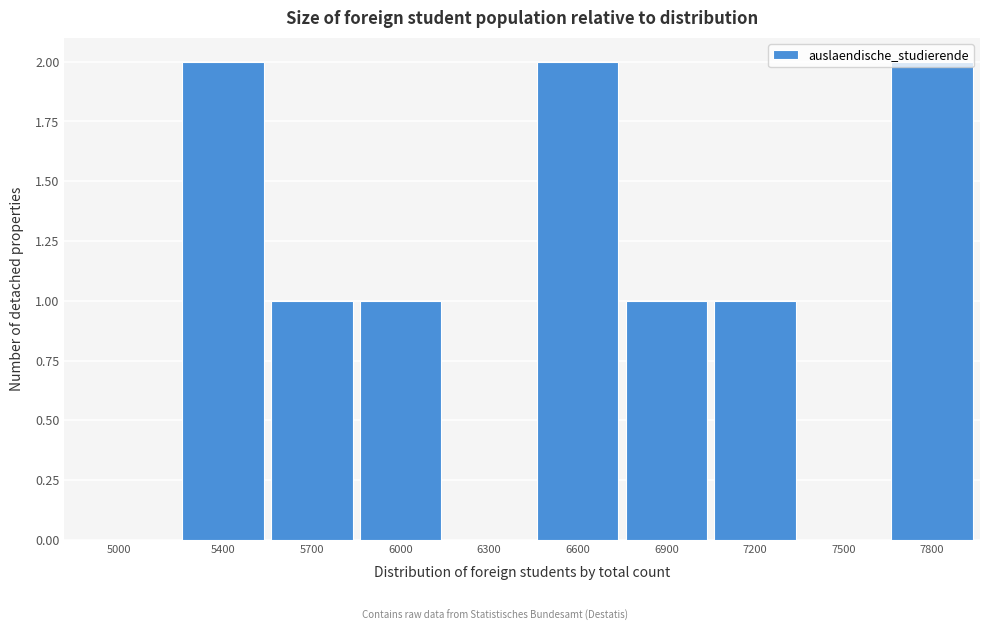

Approximately how many times larger is the value at 5400 compared to 7200?

2.0